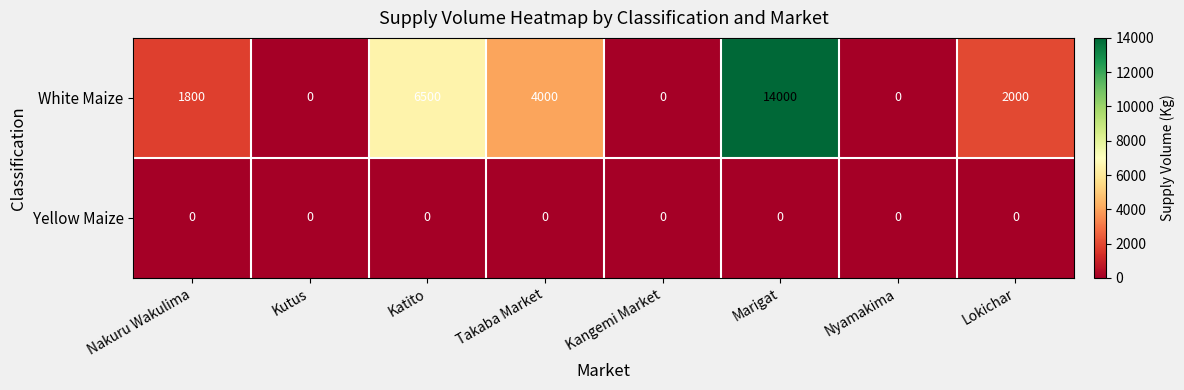

The Yellow Maize series shows 0 at Lokichar. True or false?

True